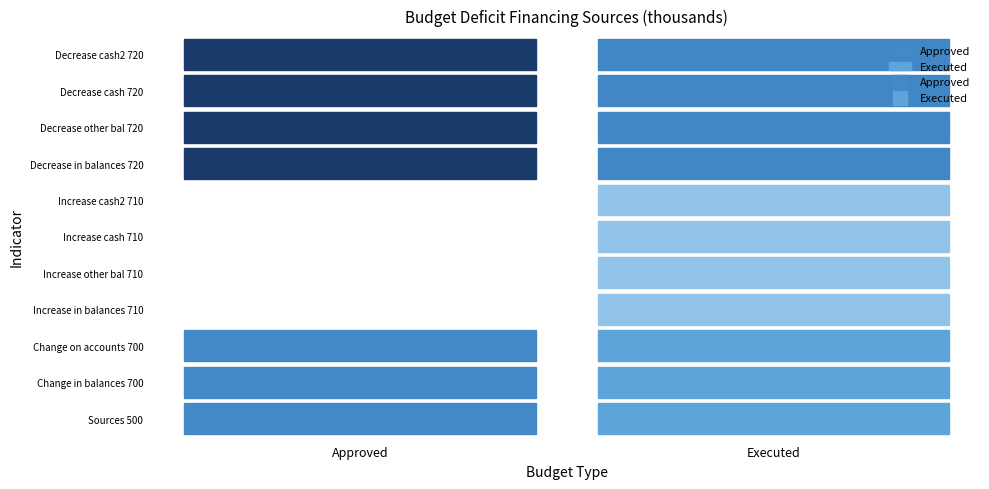

List the labels in order of 700_change value, largest first.

0, 1